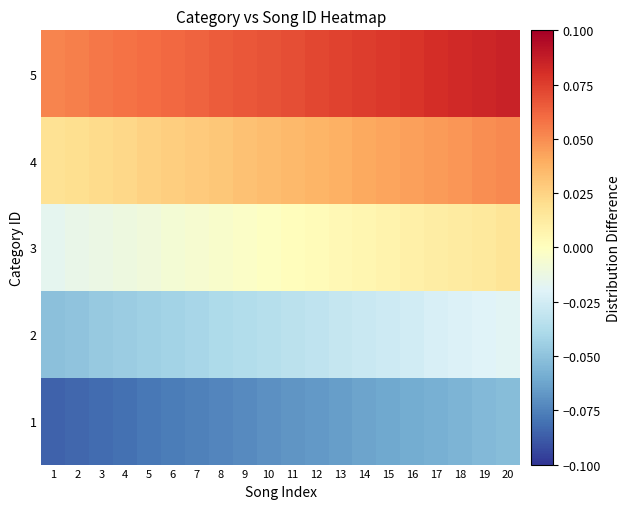

Between 9 and 2, which is larger?

9